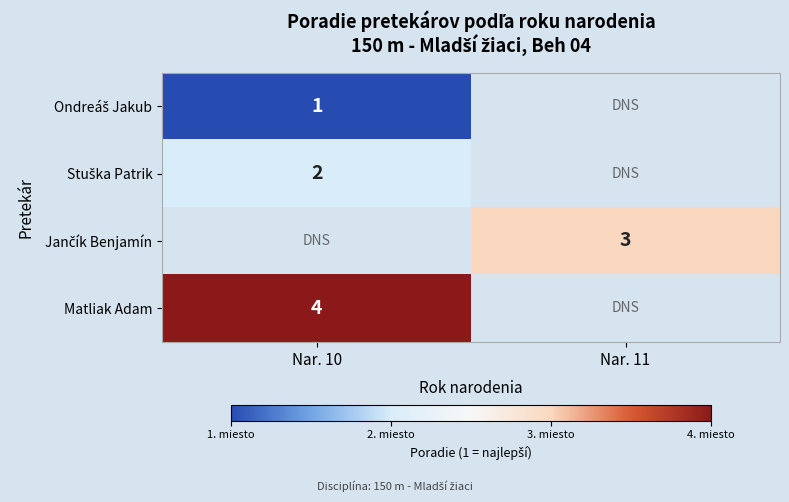

At how many categories does at least one series exceed 1?

2